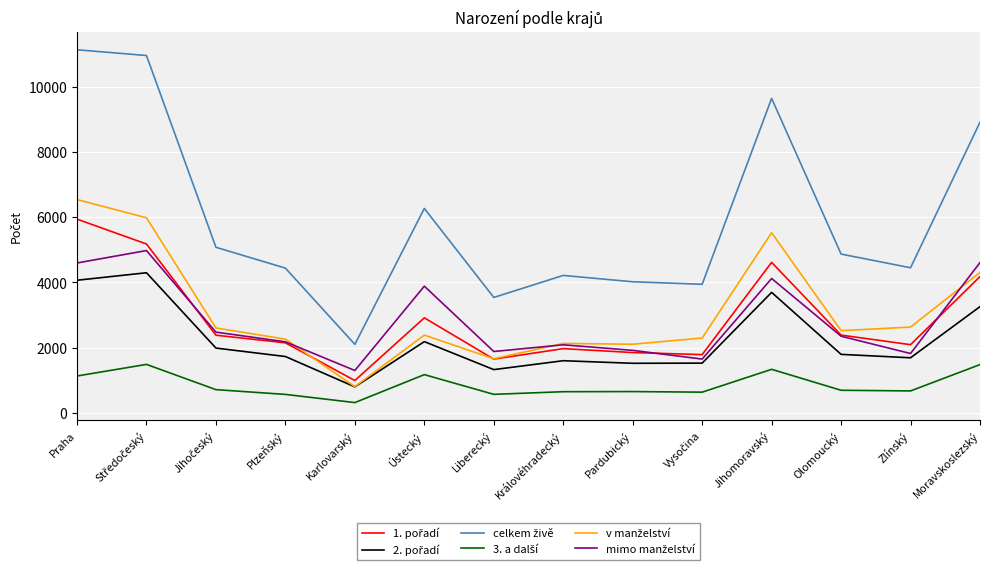

What is the total value across all series at Liberecký?

10623